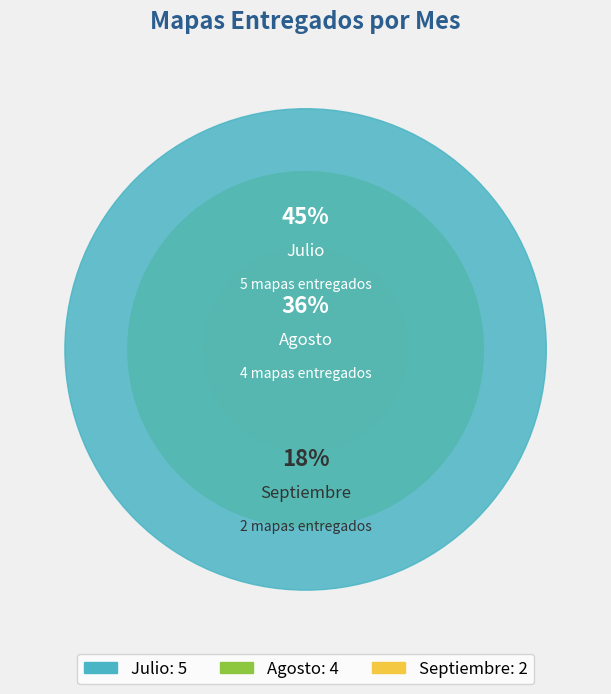

What is the largest slice in the pie chart?

Julio